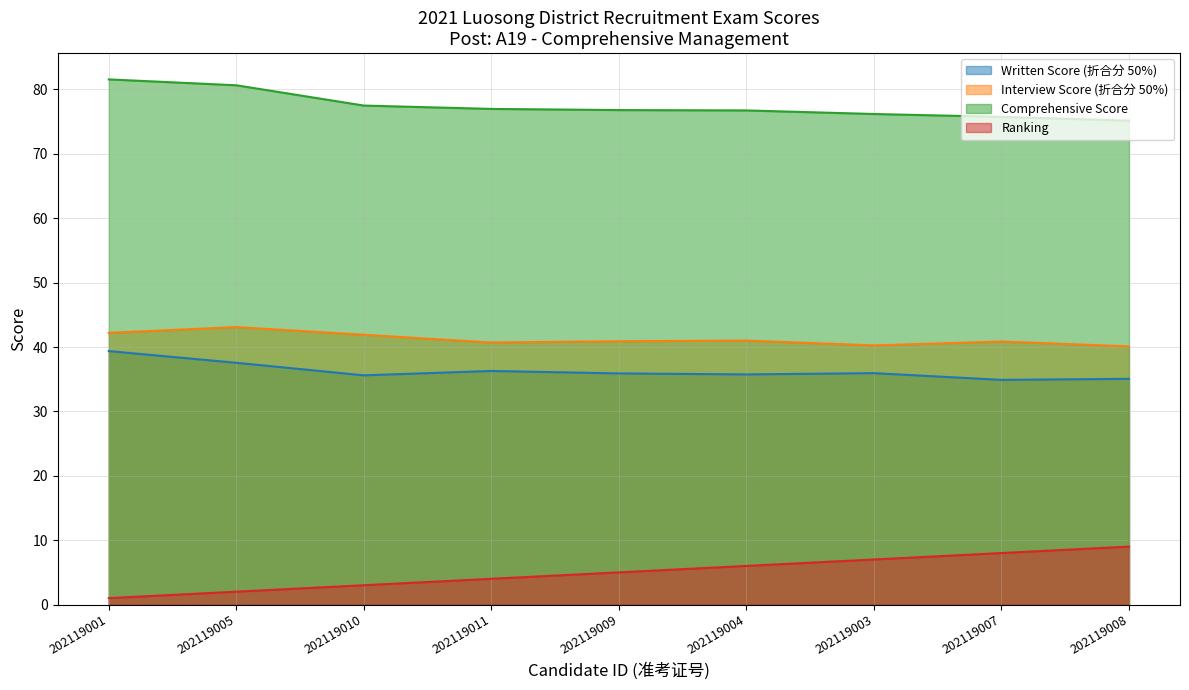

At which category does the chart reach its minimum across all series?

202119001